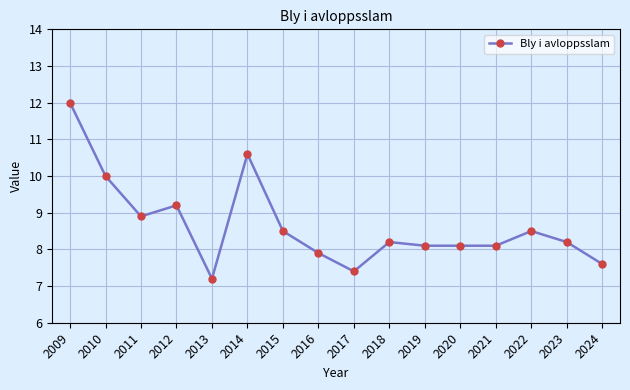

What is the sum of the values at 2017 and 2012?

16.6